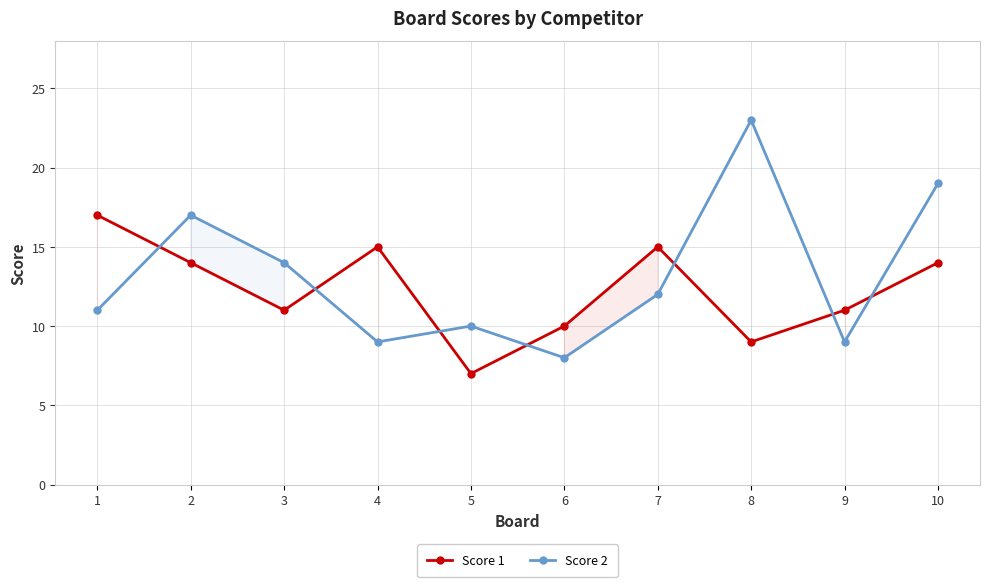

Which series has the largest range (max minus min)?

Score 2